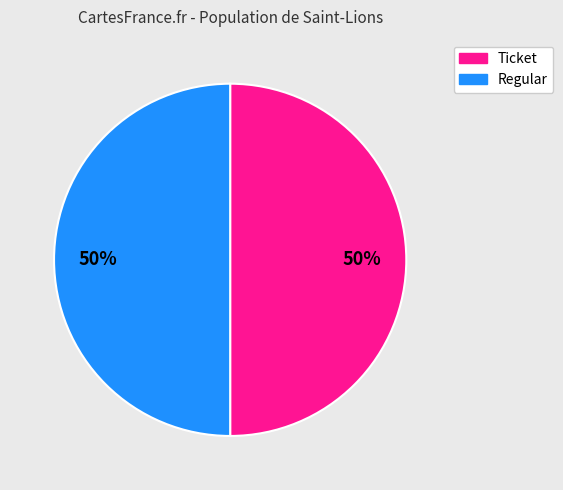

Count the number of slices in the pie.

2